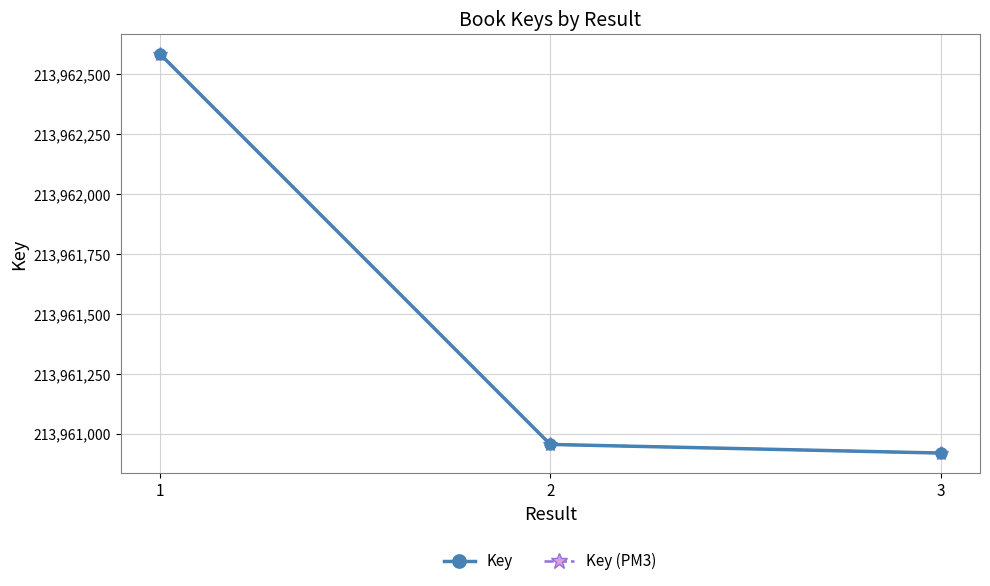

The value of Key (PM3) at 3 is 59367868. True or false?

False